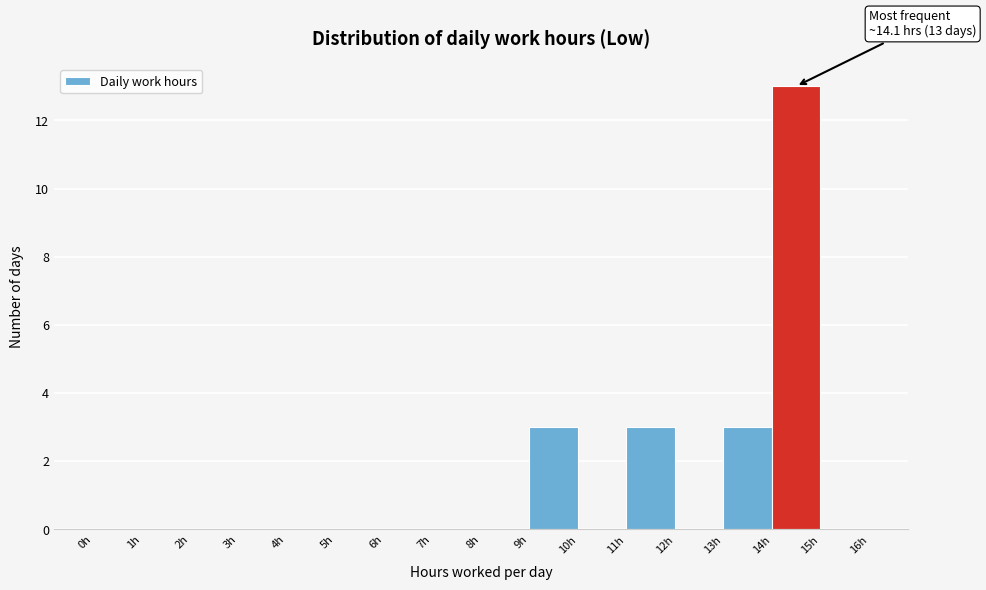

Which range on the x-axis has the tallest bar?

14 to 15